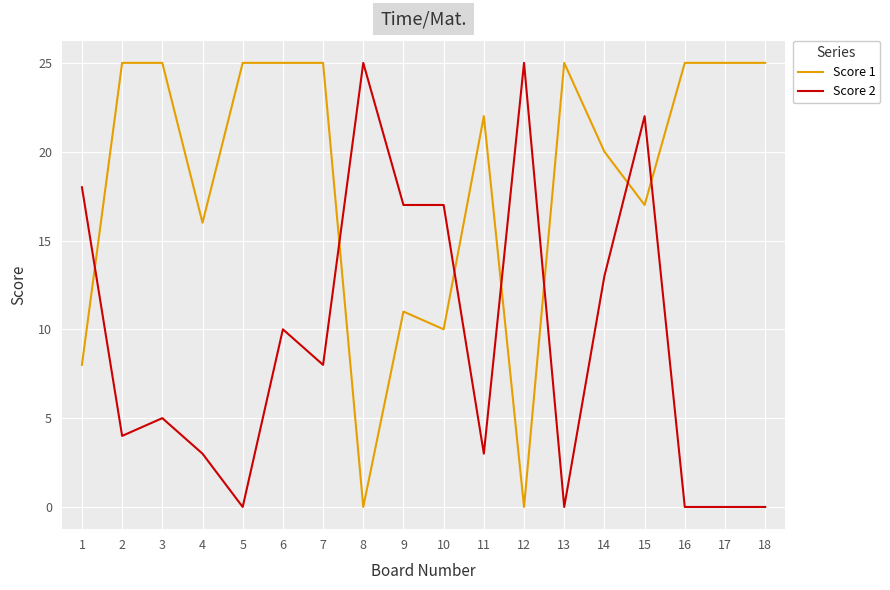

What is the greatest value displayed?

25